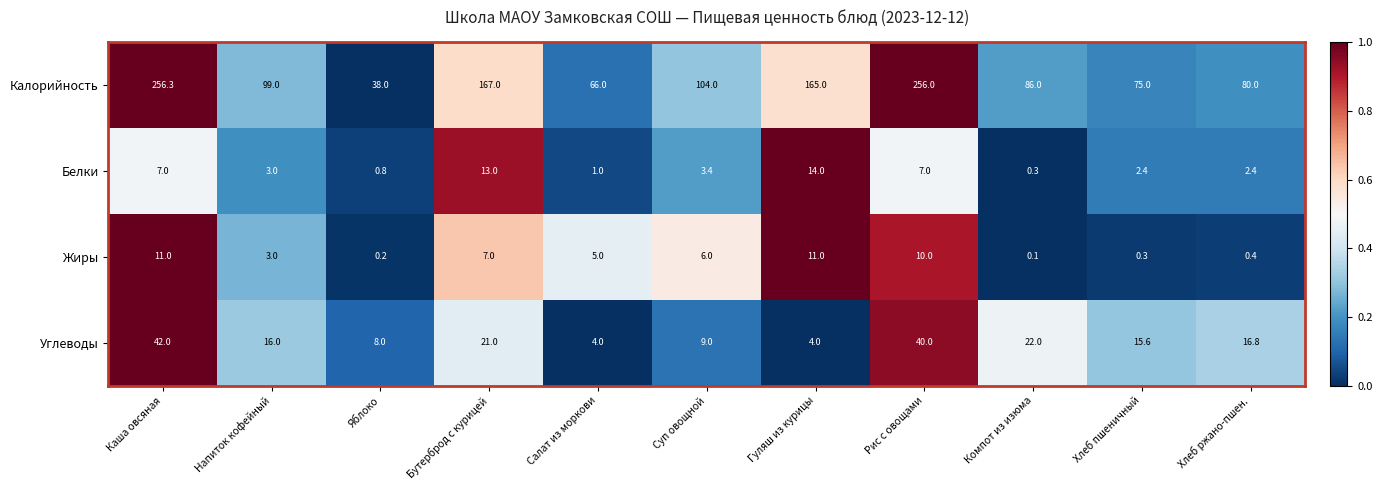

Rank the series at Рис с овощами from highest to lowest value.

Калорийность, Углеводы, Жиры, Белки